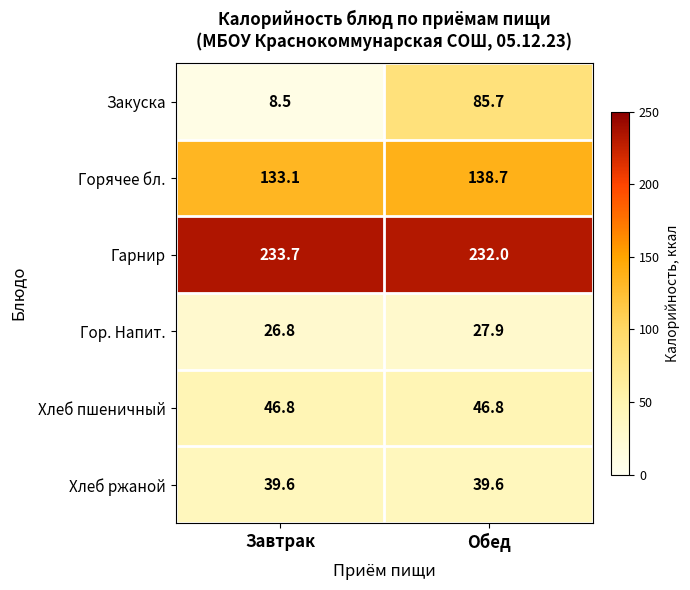

Is it true that Гор. Напит. equals 26.8 at Завтрак?

True